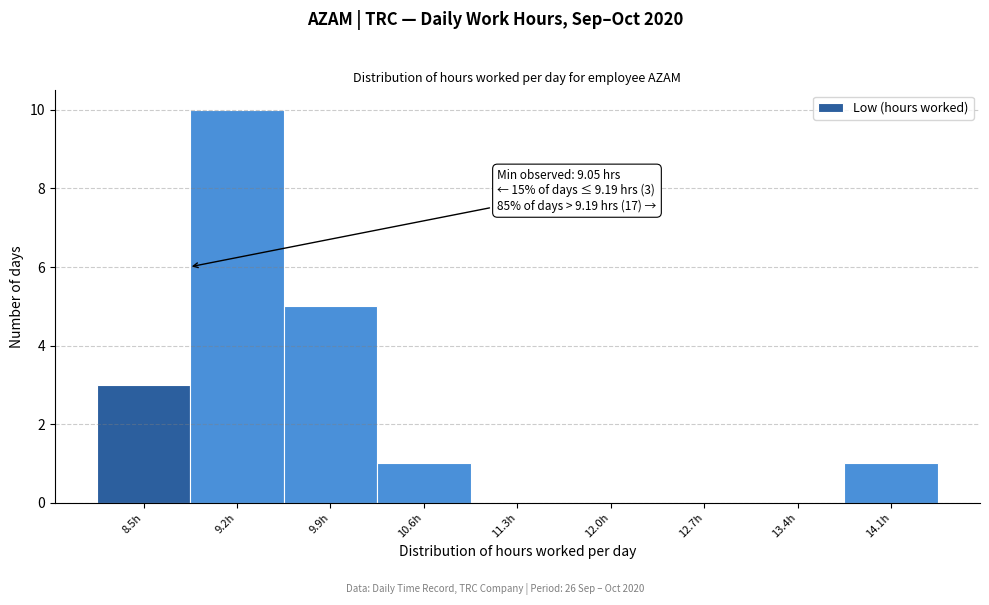

Reading left to right, extract all data points from this chart.

8.5h=3	9.2h=10	9.9h=5	10.6h=1	11.3h=0	12.0h=0	12.7h=0	13.4h=0	14.1h=1